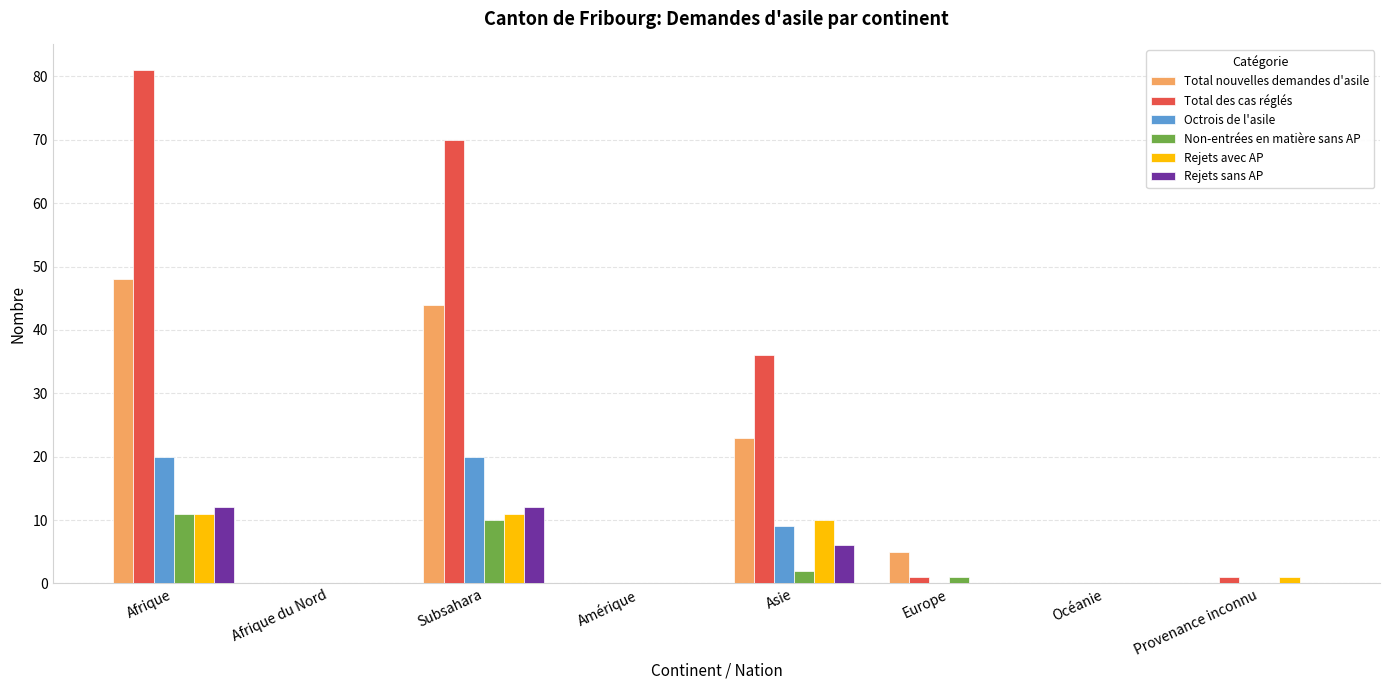

Which category has the highest value across all series?

Afrique